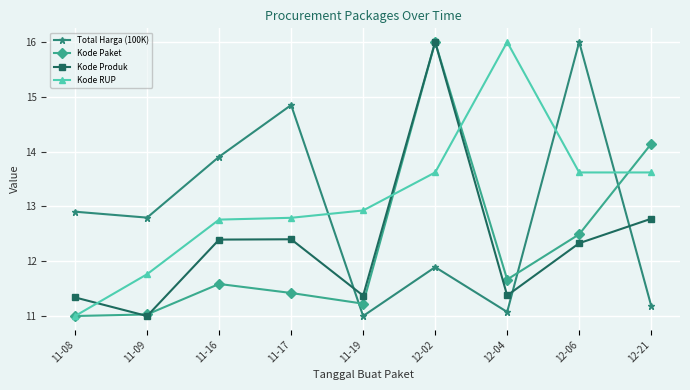

Where is Kode Produk nearest to the value 13?

12-21